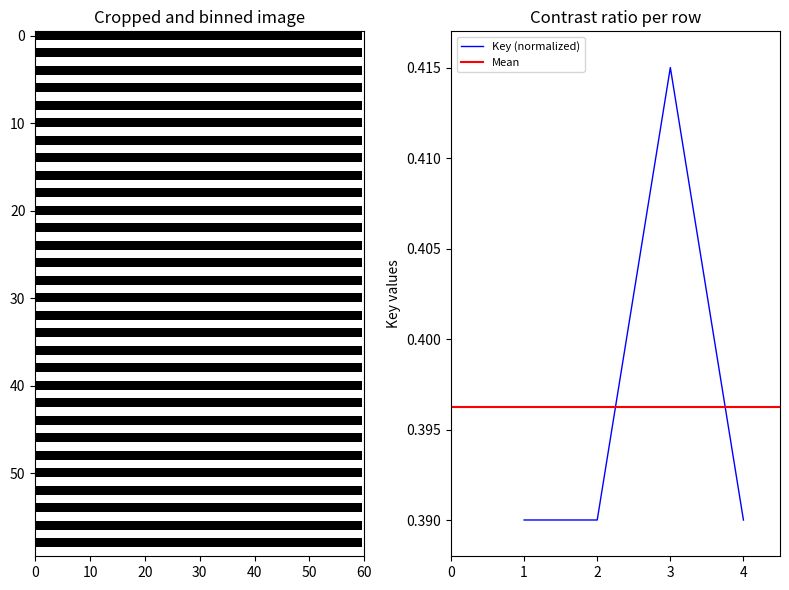

Is this an area chart (filled region under the line)?

No